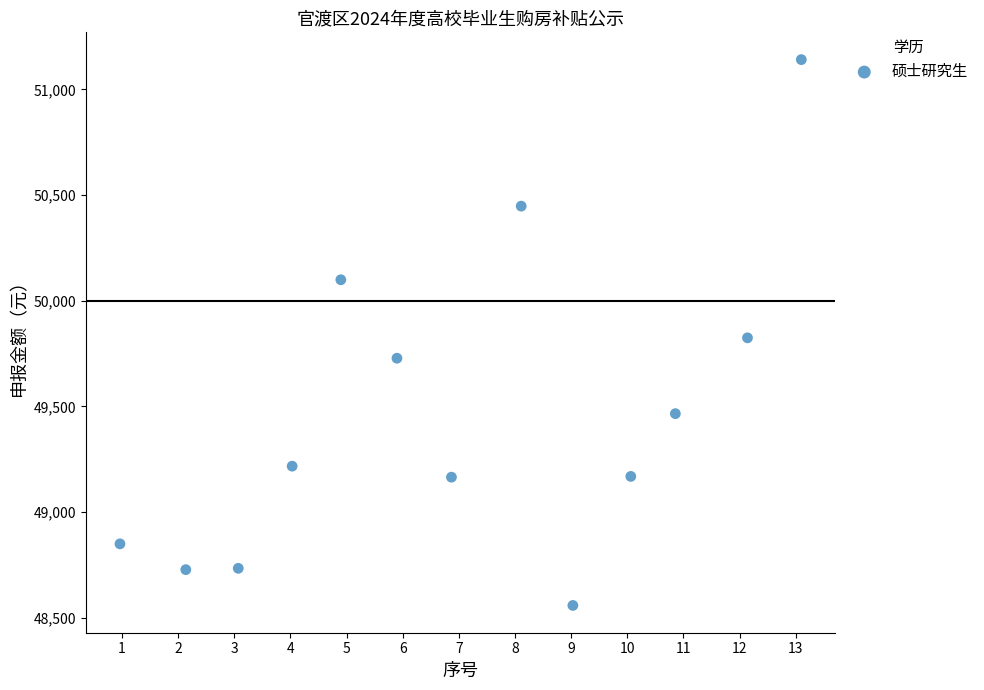

What is the range of X values (max minus min)?

12.1